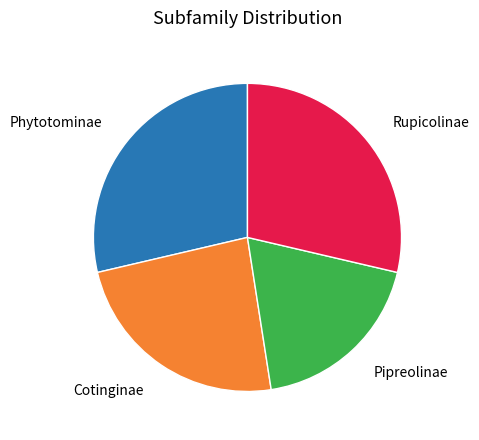

Is there a majority slice in this chart?

No